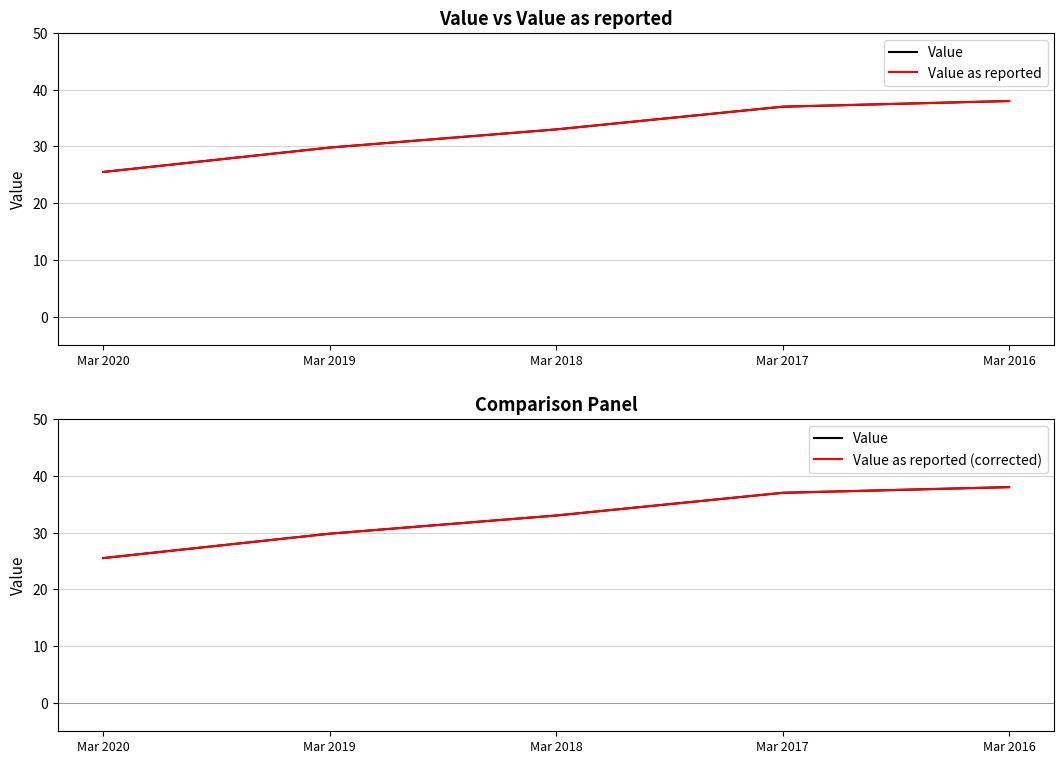

What is the value of the Value point at the 4th from the left?

37.0